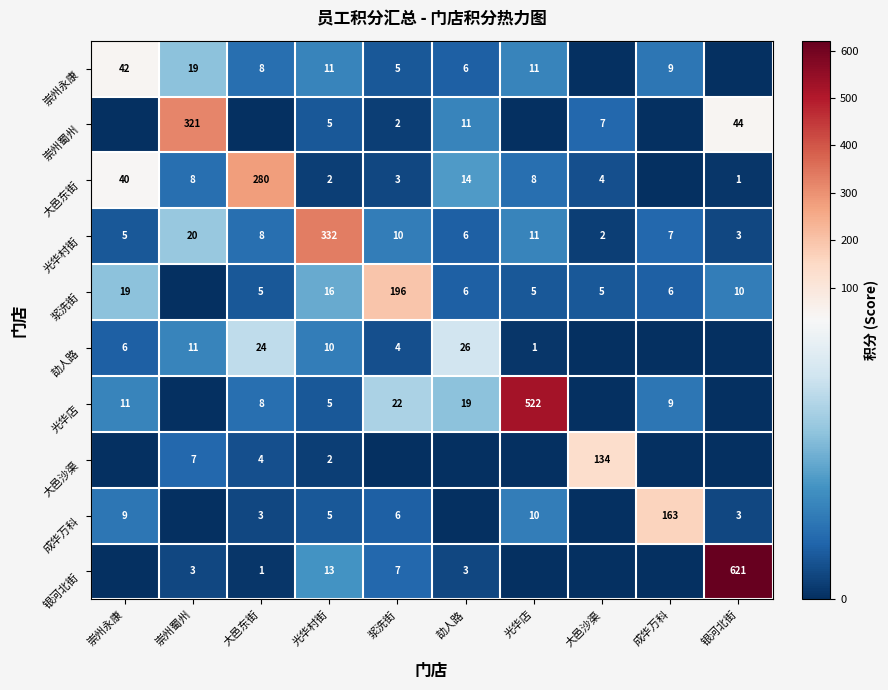

What is the sum of the 浆洗街 values at 劼人路 and 成华万科?

12